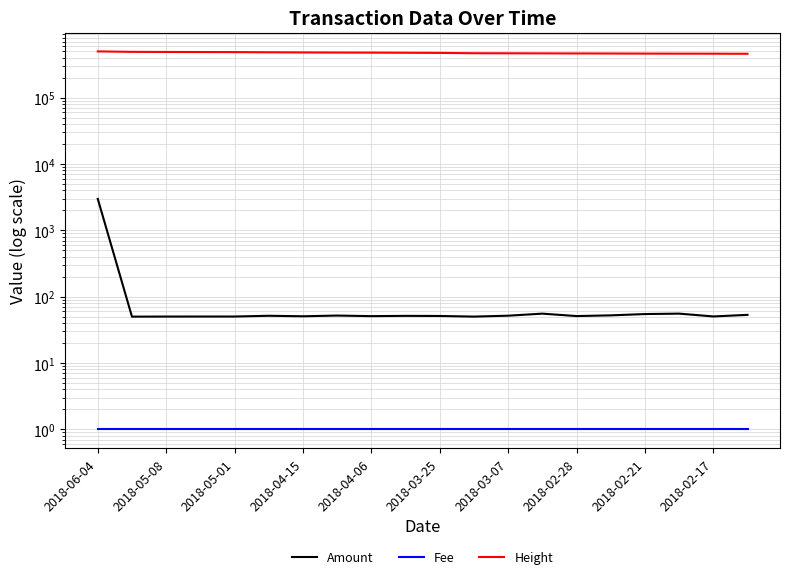

Does the chart have visible grid lines?

Yes